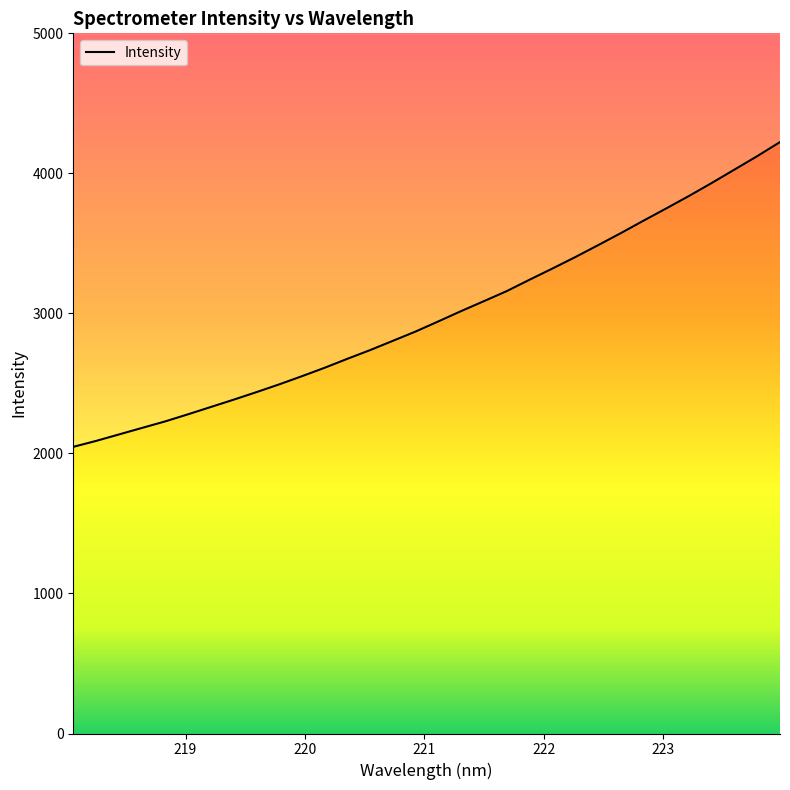

How many data points does each series have?

32